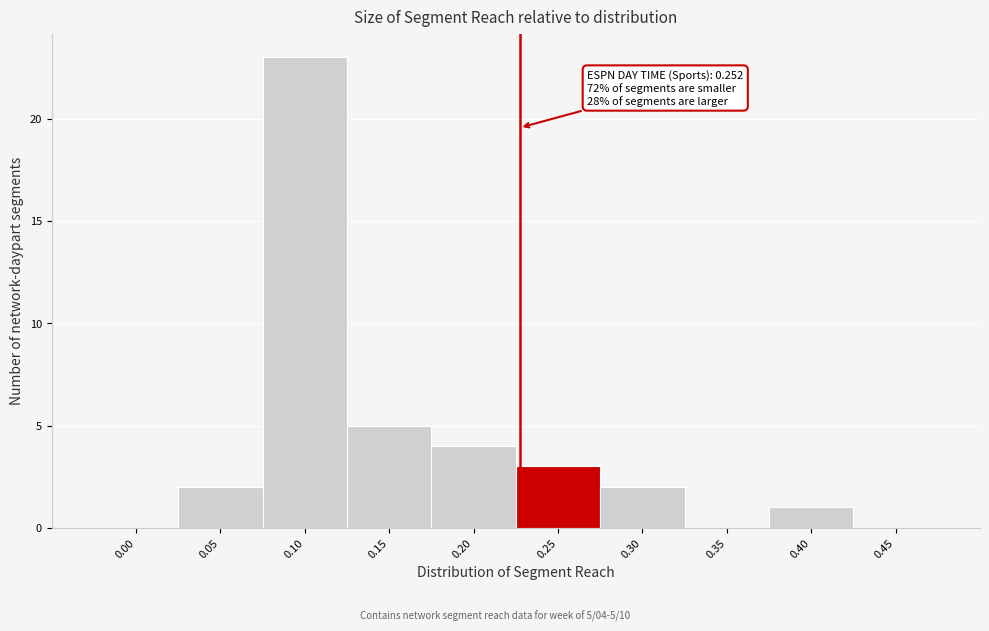

Reading left to right, transcribe all the data shown in this chart.

0.00=0	0.05=2	0.10=23	0.15=5	0.20=4	0.25=3	0.30=2	0.35=0	0.40=1	0.45=0